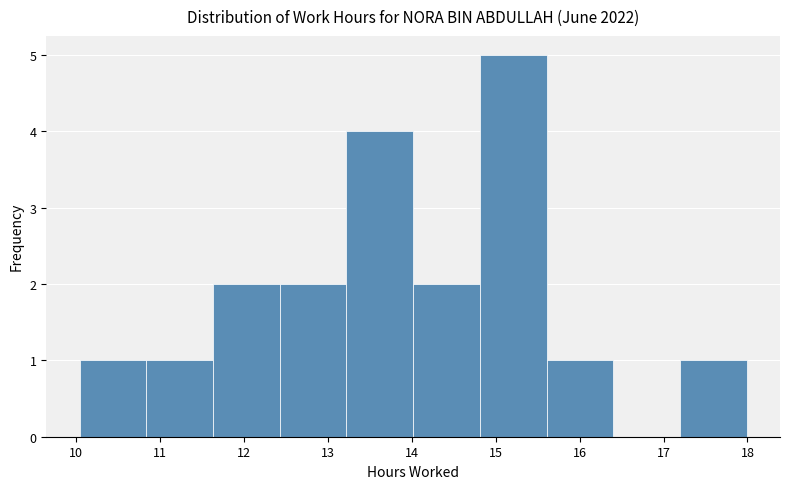

Reading left to right, transcribe this chart: for each bar, give the range it covers on the x-axis and its height. Neither the bar edges nor the heights are printed on the chart, so give them approximately, as read against the axes.

10.0 to 10.8: 1
10.8 to 11.6: 1
11.6 to 12.4: 2
12.4 to 13.2: 2
13.2 to 14.0: 4
14.0 to 14.8: 2
14.8 to 15.6: 5
15.6 to 16.4: 1
16.4 to 17.2: 0
17.2 to 18.0: 1